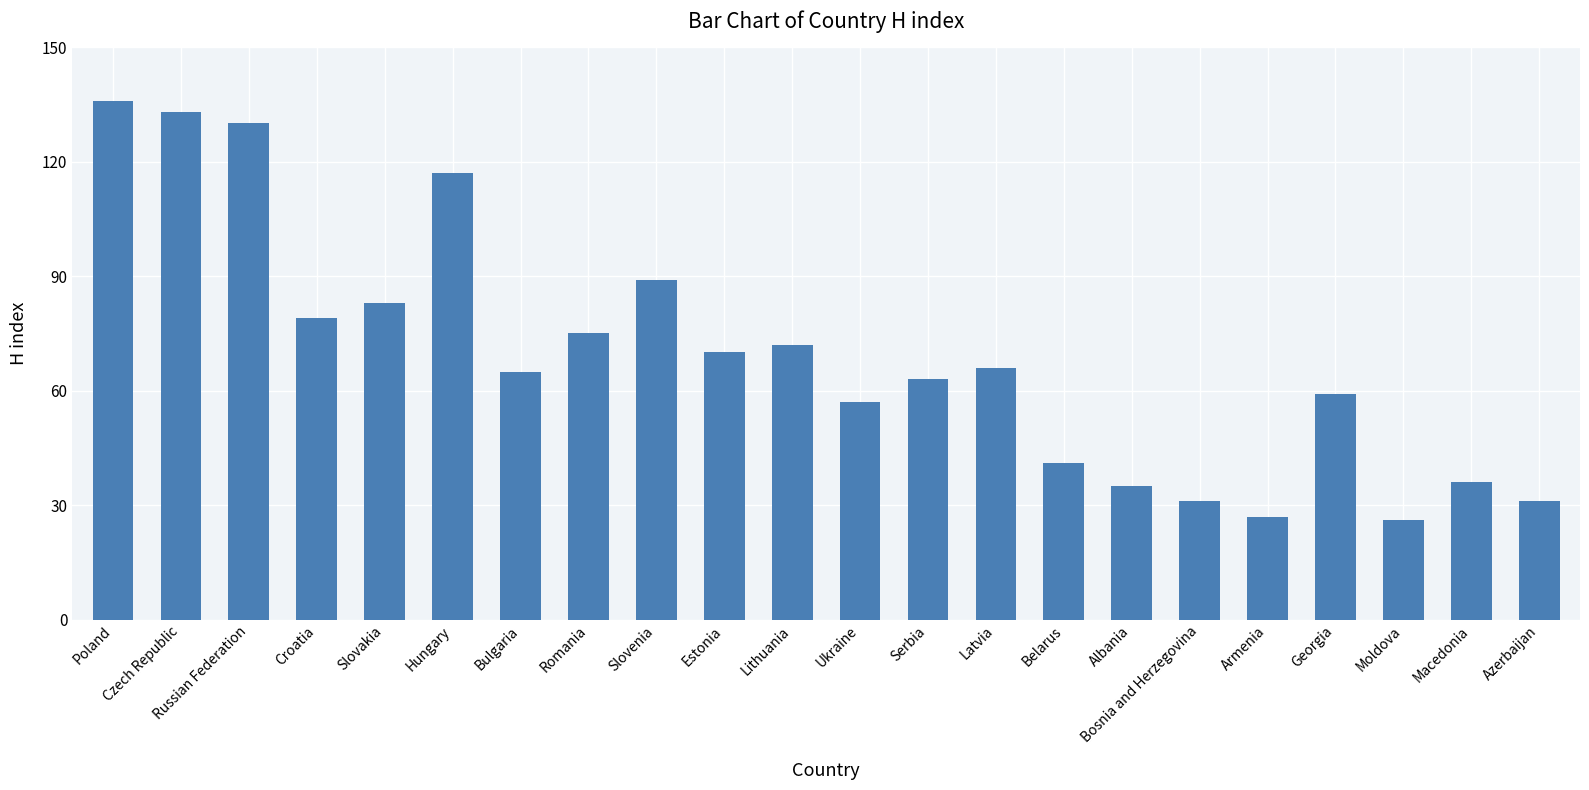

What is the sum of the values at Georgia and Moldova?

85